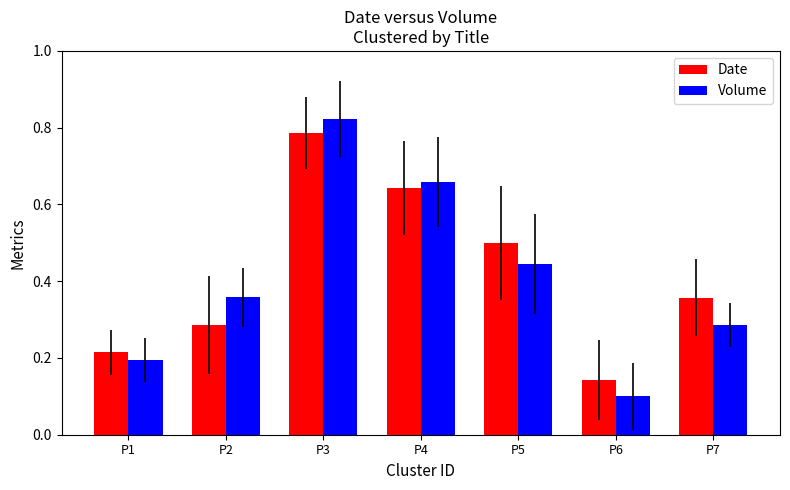

How many Volume values are between 0 and 1?

7